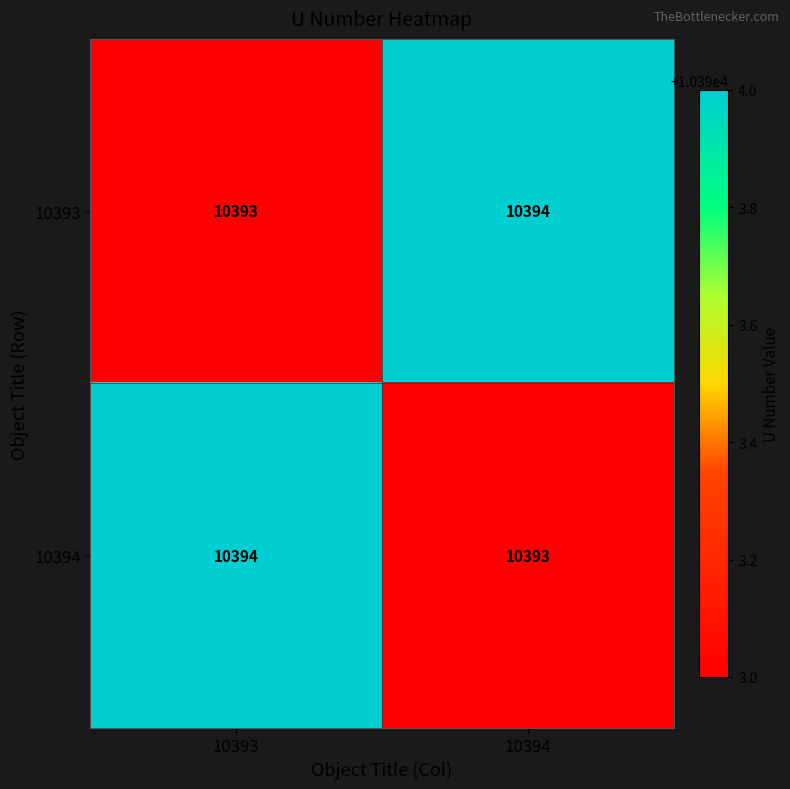

Where is 10393 nearest to the value 10393?

10393